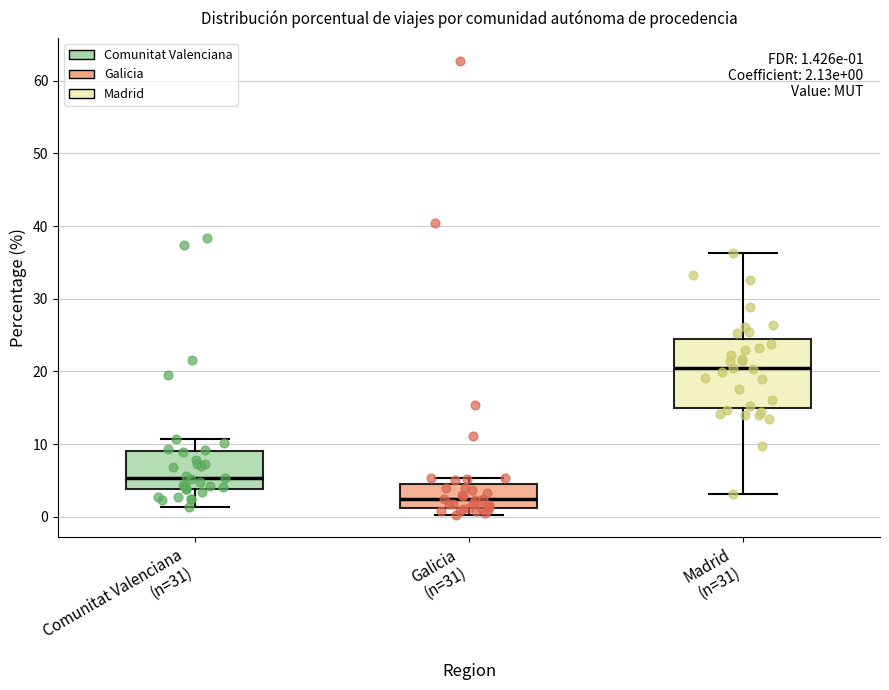

Which box's median line is the highest?

Madrid (n=31)